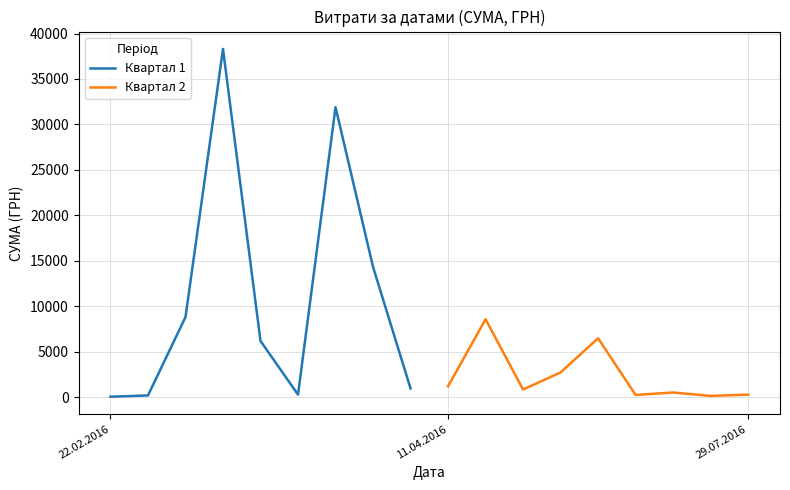

The value of Квартал 1 at 6 is 56438.9. True or false?

False